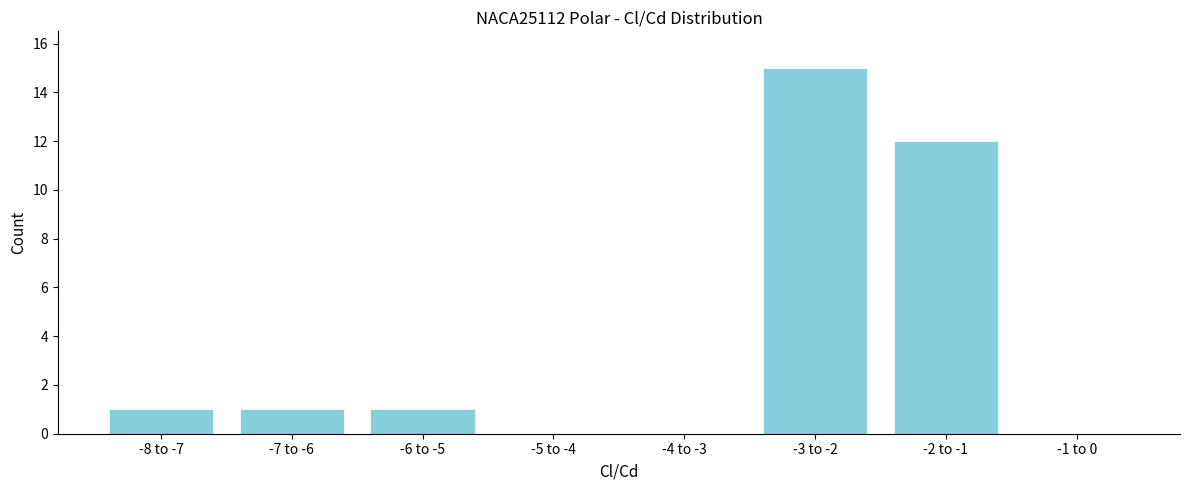

Reading left to right, list all the values displayed in this chart.

-8 to -7=1	-7 to -6=1	-6 to -5=1	-5 to -4=0	-4 to -3=0	-3 to -2=15	-2 to -1=12	-1 to 0=0